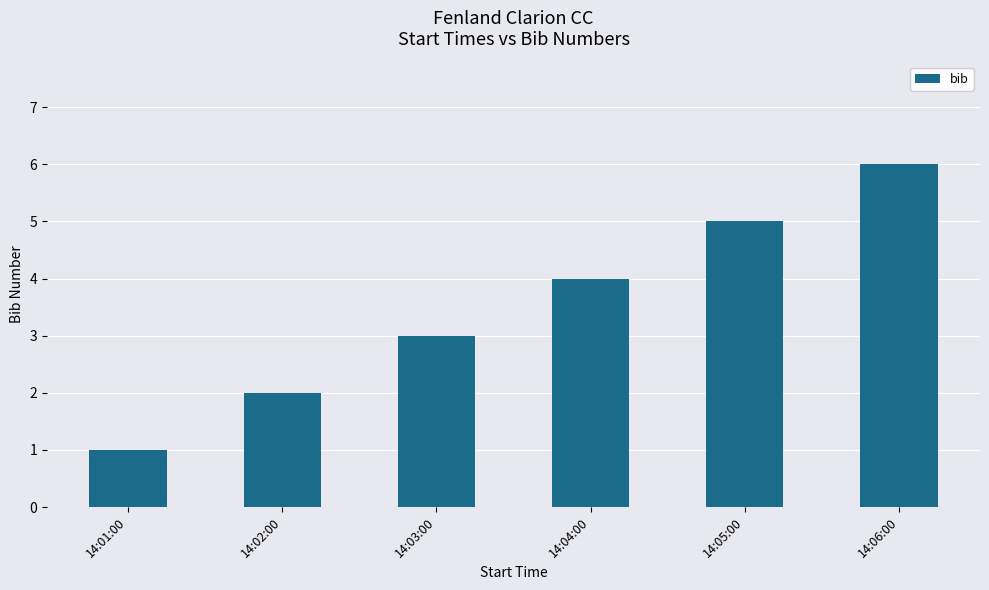

At which category does the chart reach its minimum across all series?

14:01:00